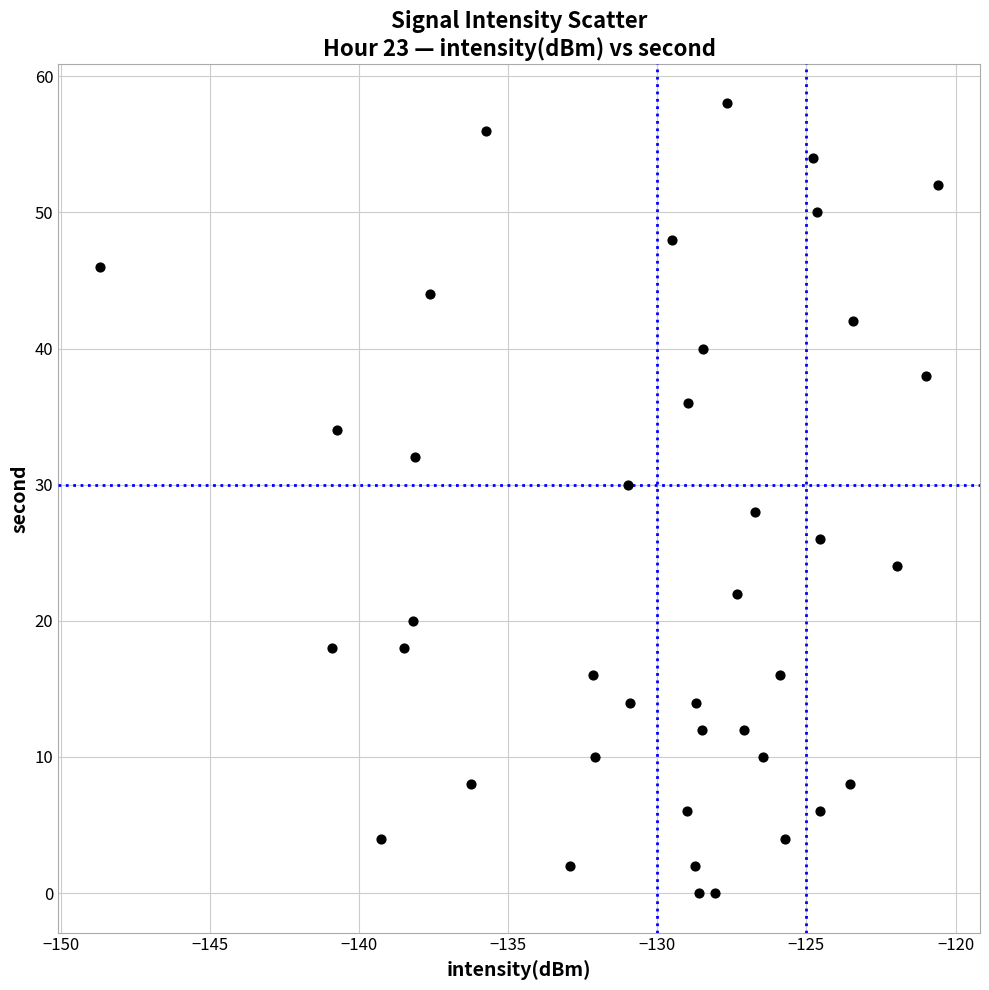

What is the range of Y values (max minus min)?

58